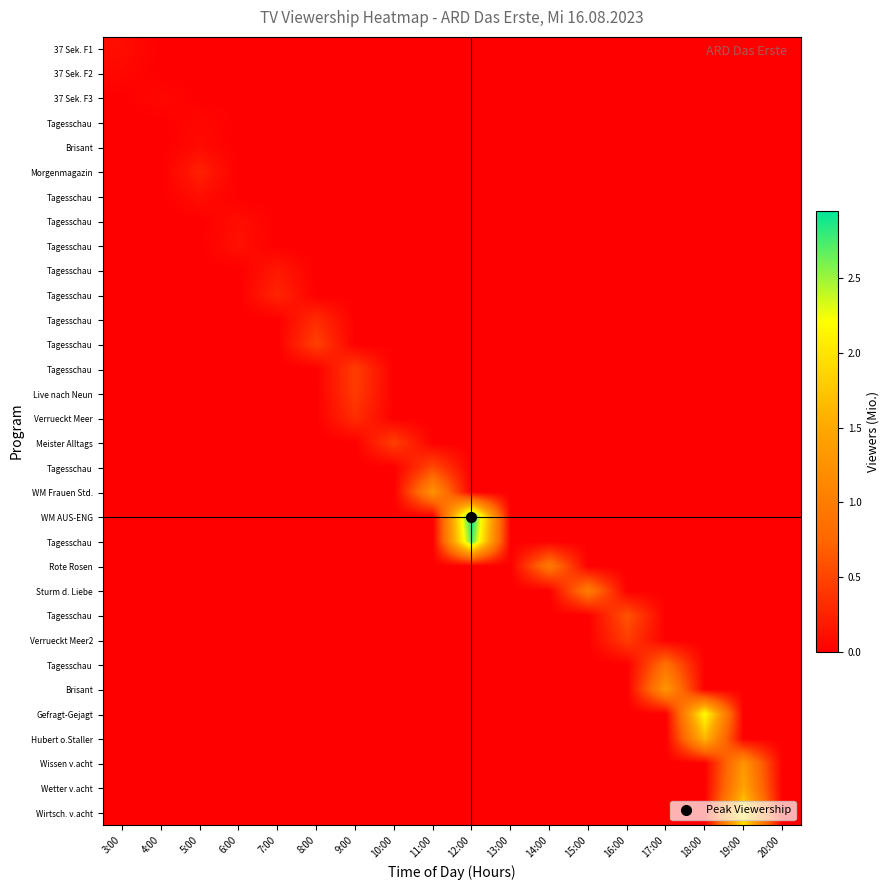

What is the difference between the highest and lowest values at 6:00?

0.1